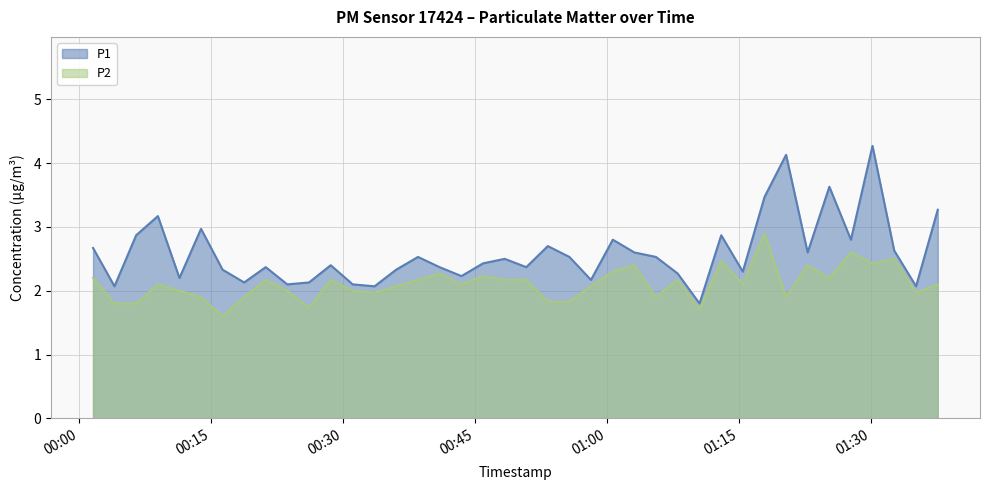

How many data points does each series have?

40